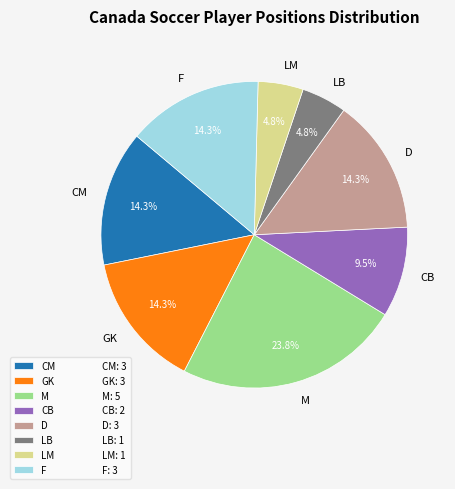

Combined, do GK and F account for over 50%?

No